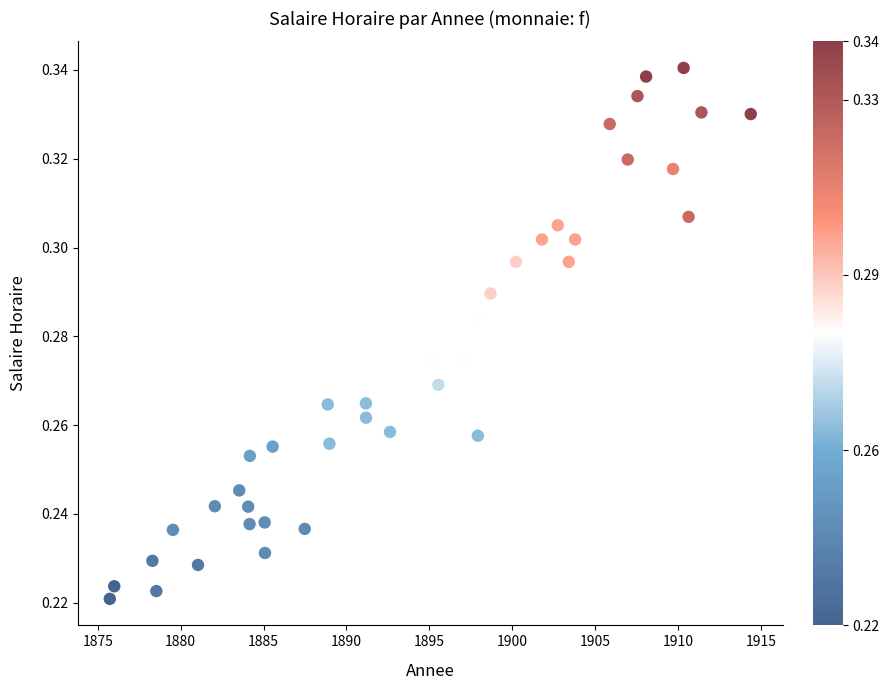

What is the range of X values (max minus min)?

38.7